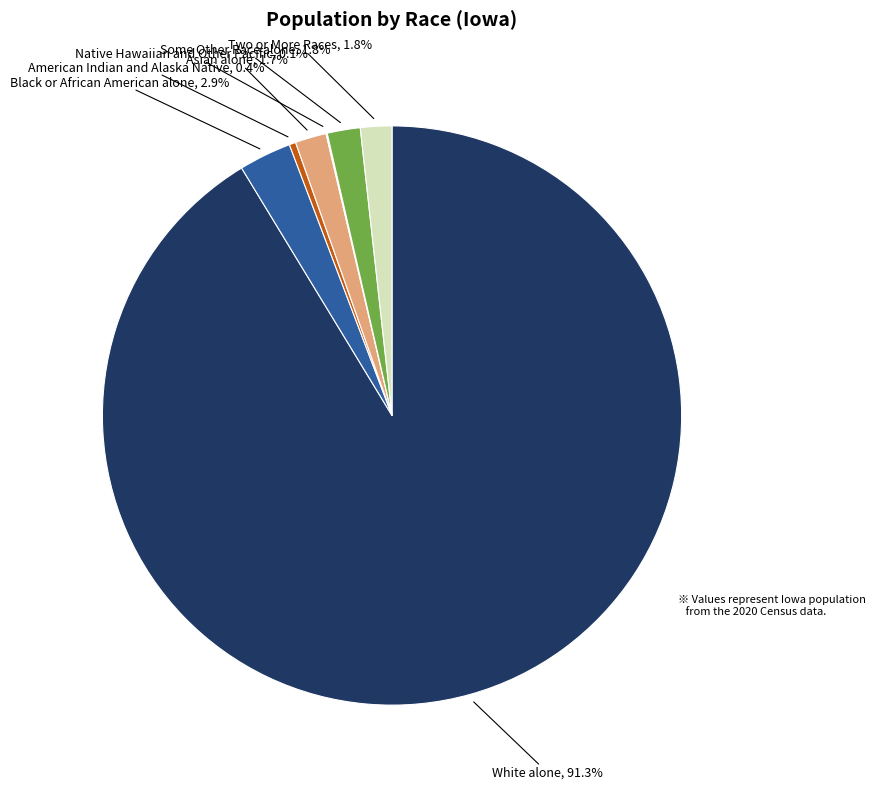

Which has a higher value, Two or More Races or American Indian and Alaska Native?

Two or More Races